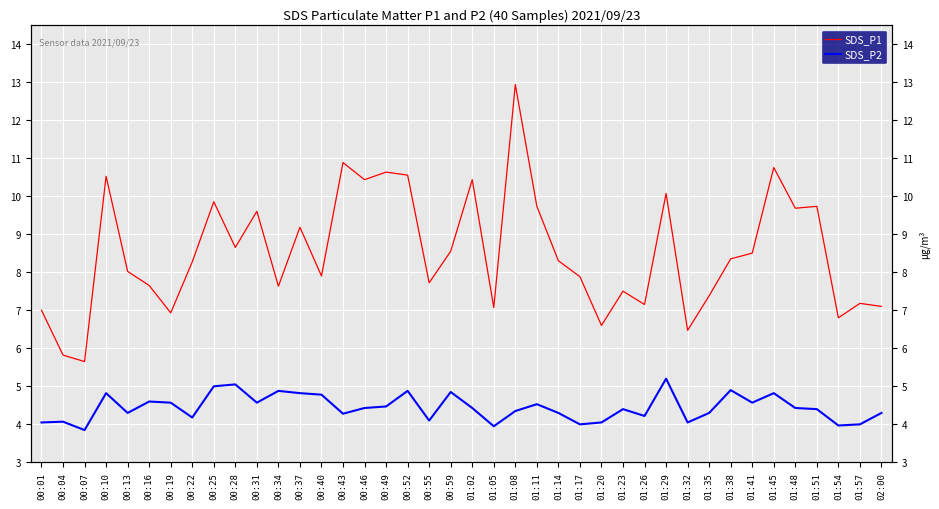

Which series has the largest total across all categories?

SDS_P1